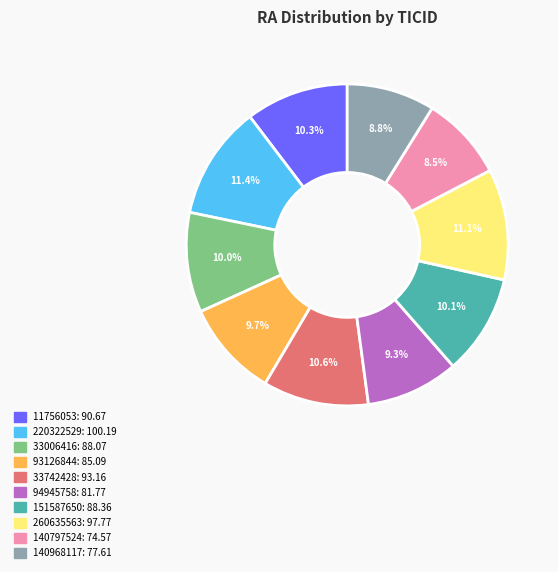

Between 260635563 and 140968117, which is larger?

260635563